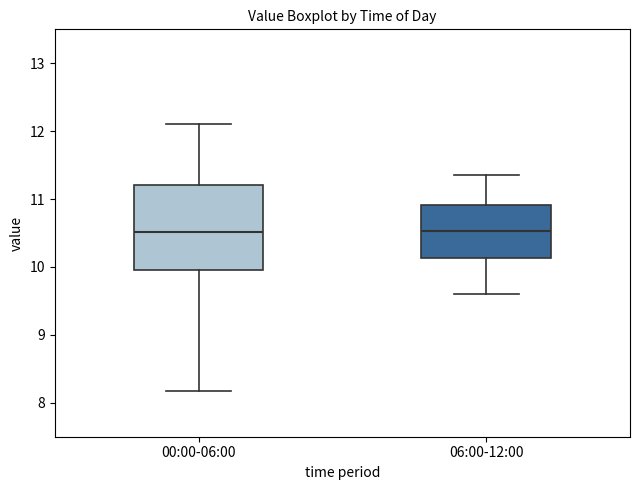

Where is the lower edge of the box for 06:00-12:00 on the y-axis? The values are not printed on the chart, so give them approximately, as read against the axis.

10.1